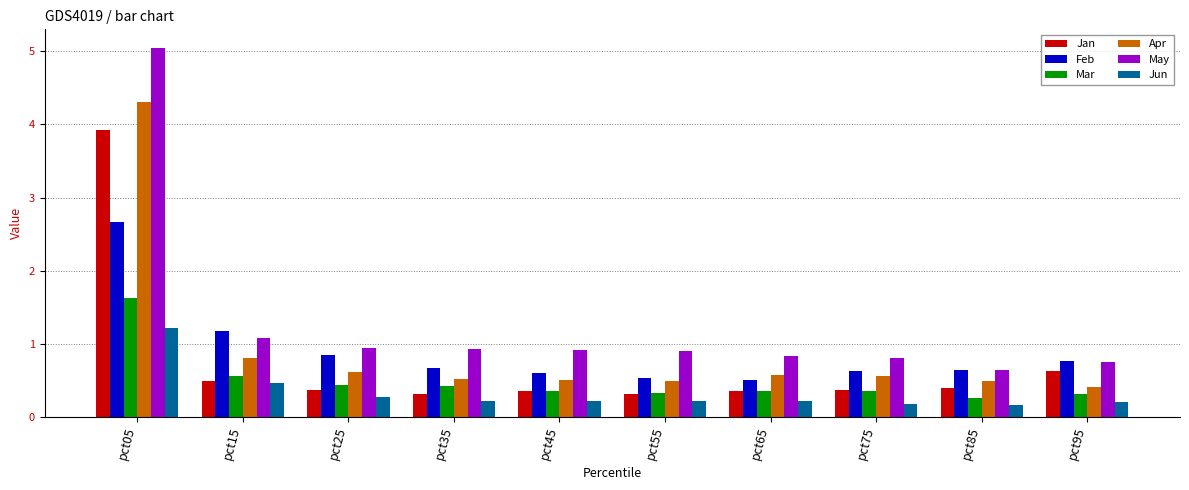

What is the difference between the highest and lowest values at pct65?

0.6